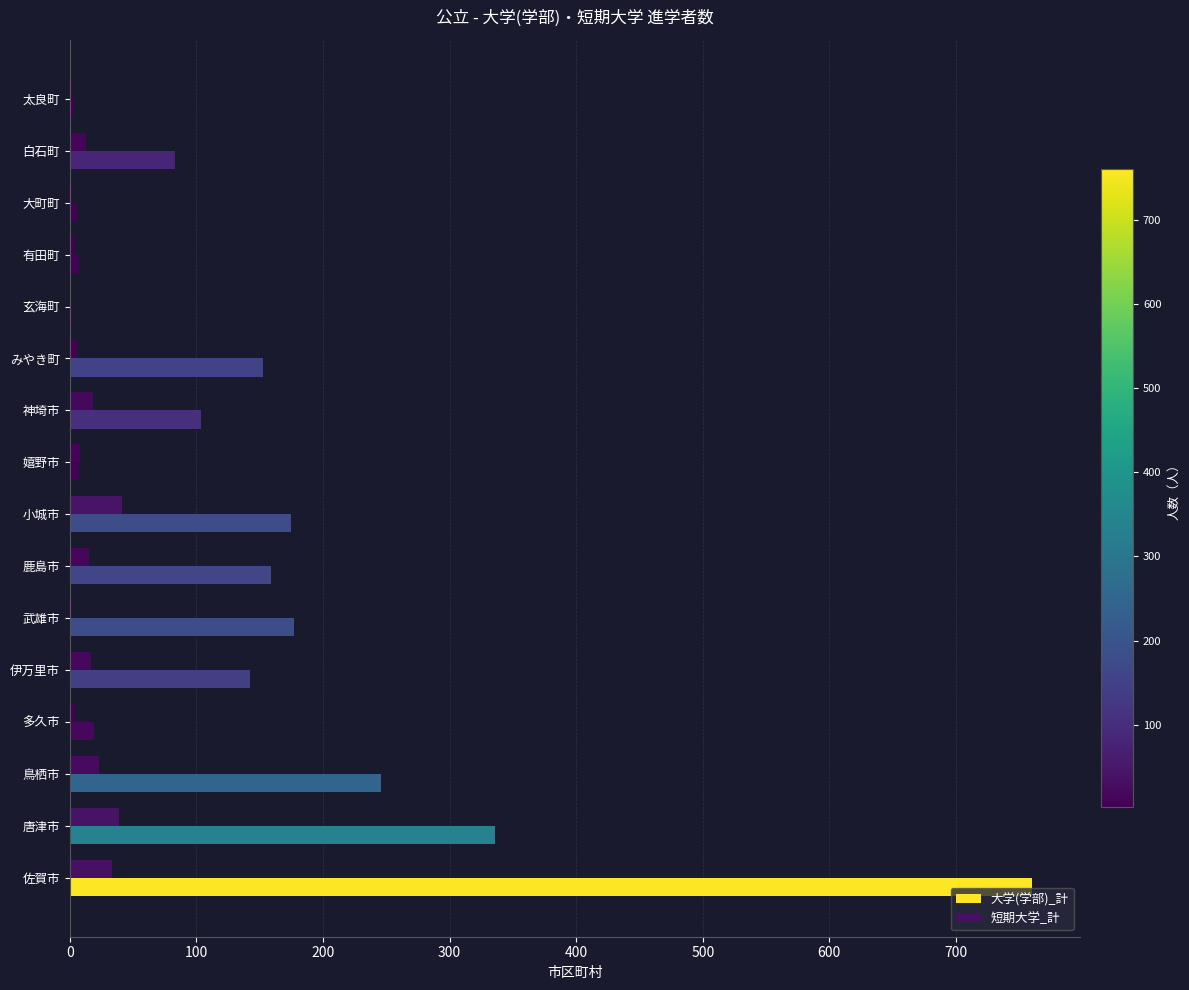

What is the difference between the second highest and minimum values in the 短期大学_計 series?

39